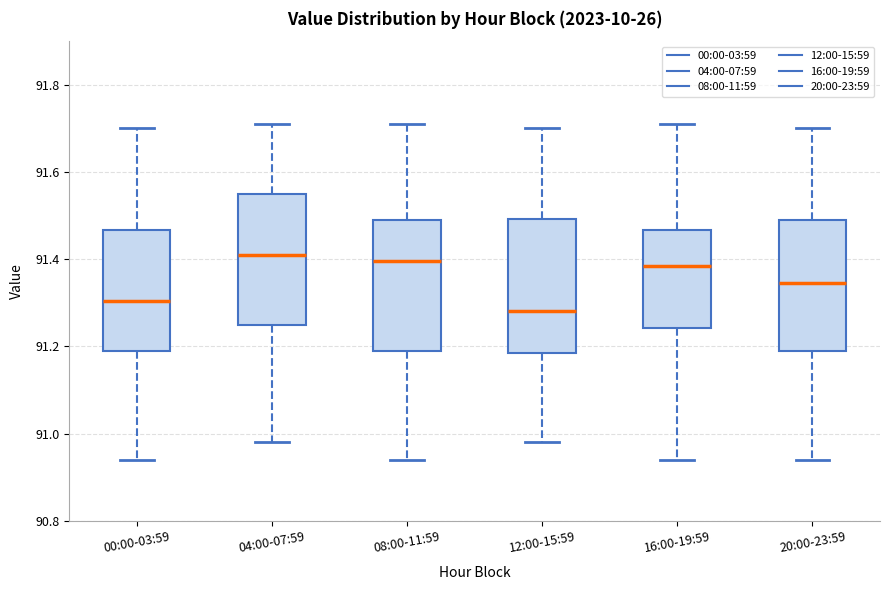

Where does the lower whisker of the box for 04:00-07:59 end on the y-axis? The values are not printed on the chart, so give them approximately, as read against the axis.

90.98